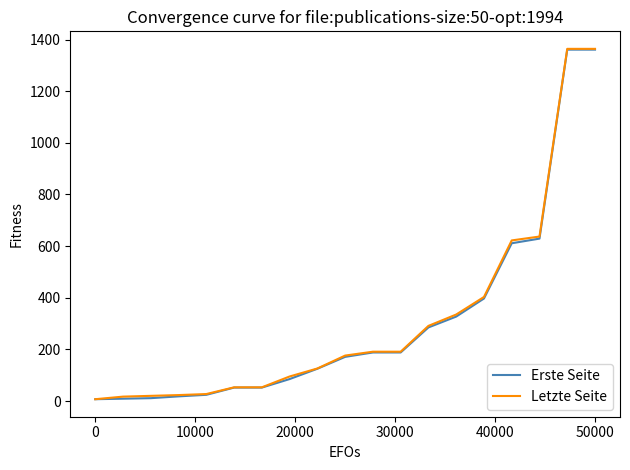

What is the greatest value displayed?

1364